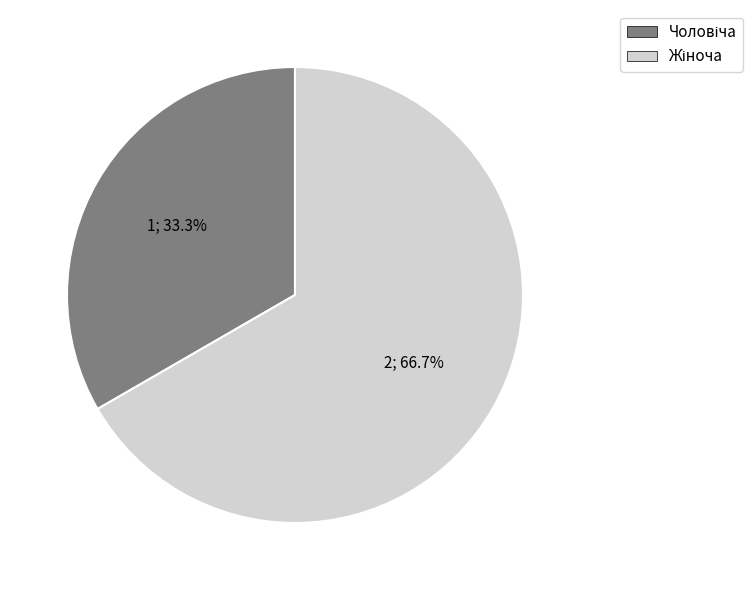

Is there a majority slice in this chart?

Yes